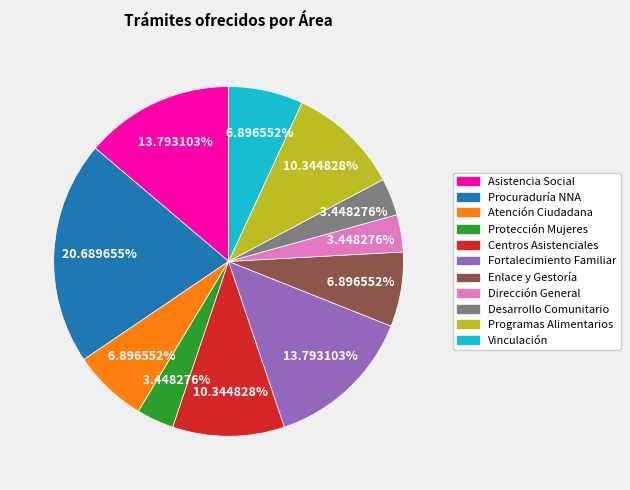

Count the number of slices in the pie.

11